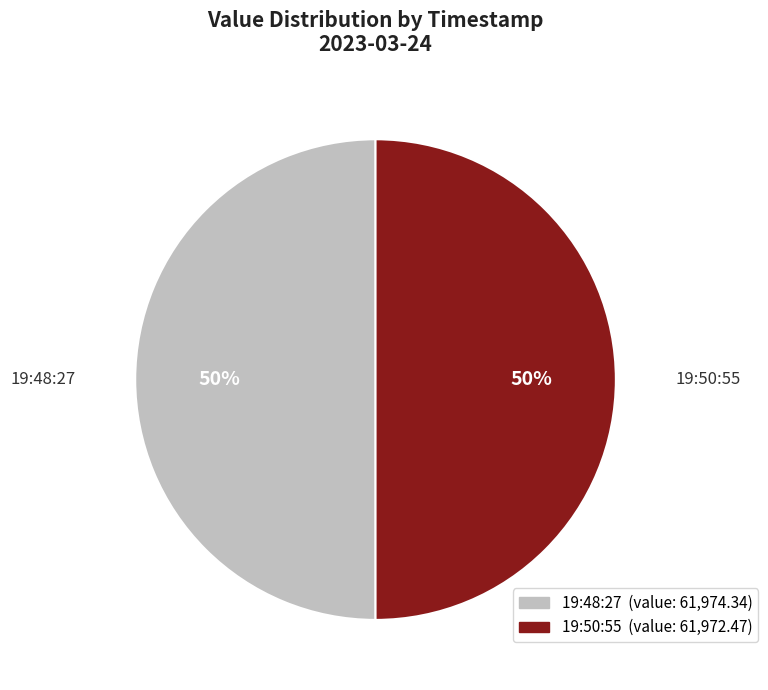

Is it true that 19:48:27 is 50% of the pie?

True